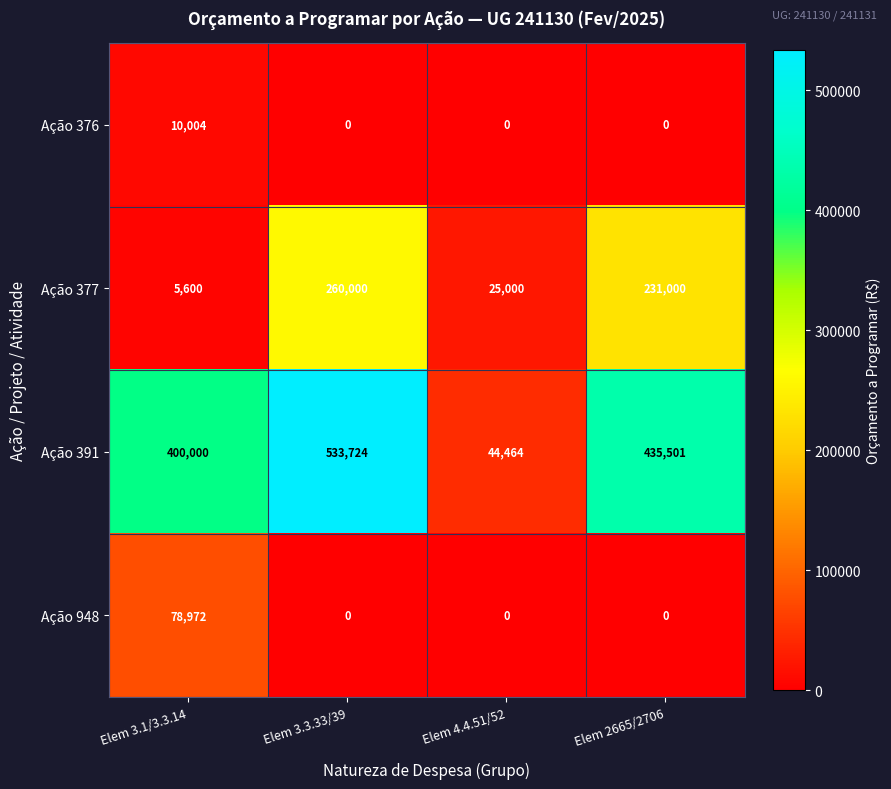

How many data points in Ação 377 are less than 231000?

2